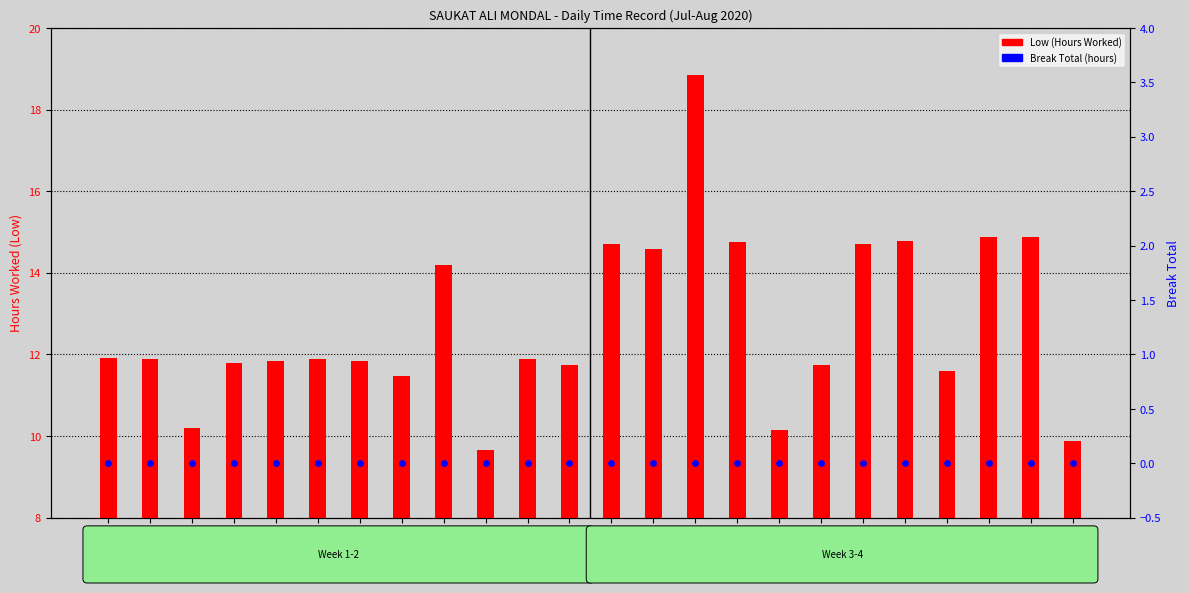

At how many categories does at least one series exceed 16?

1